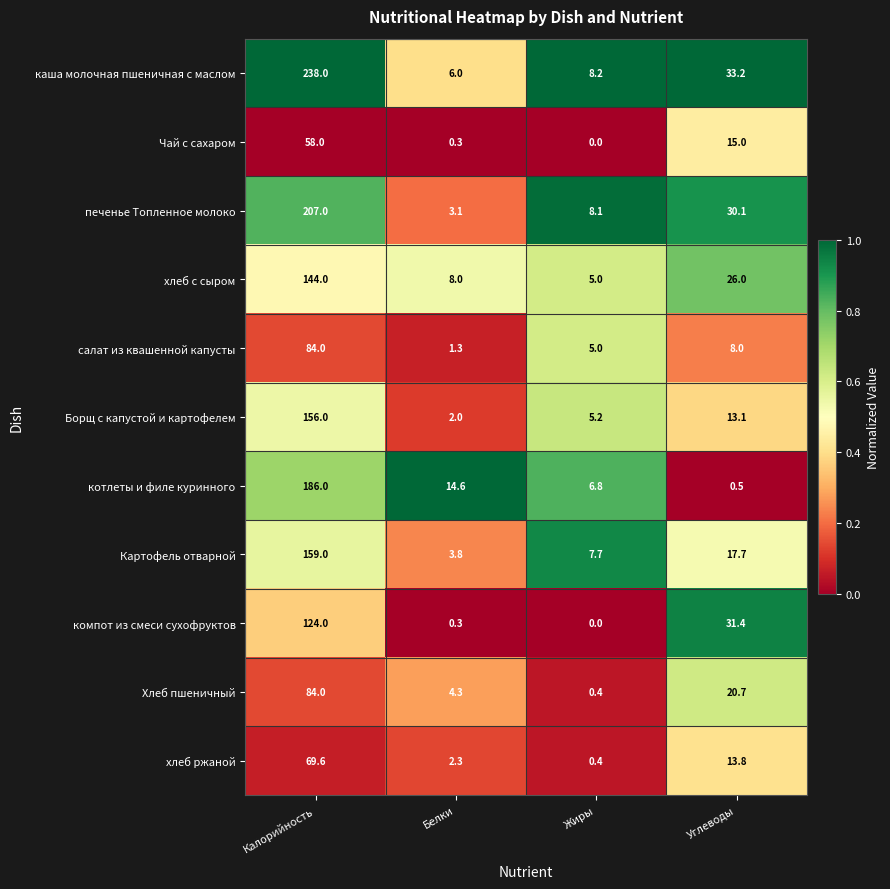

What is the difference between the maximum and minimum values in the каша молочная пшеничная с маслом series?

232.0